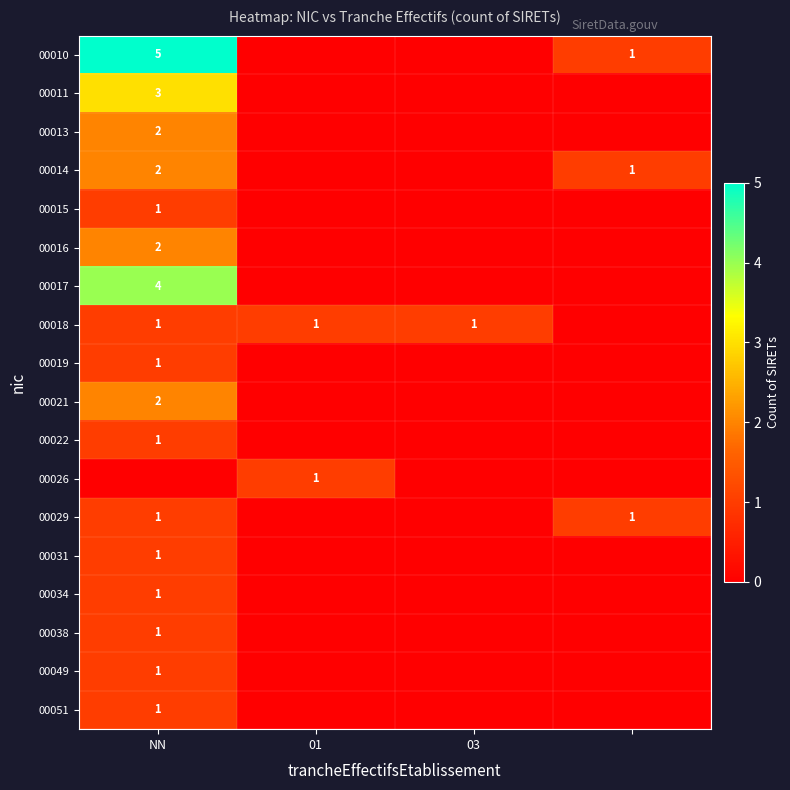

The value of 00031 at NN is 1. True or false?

True